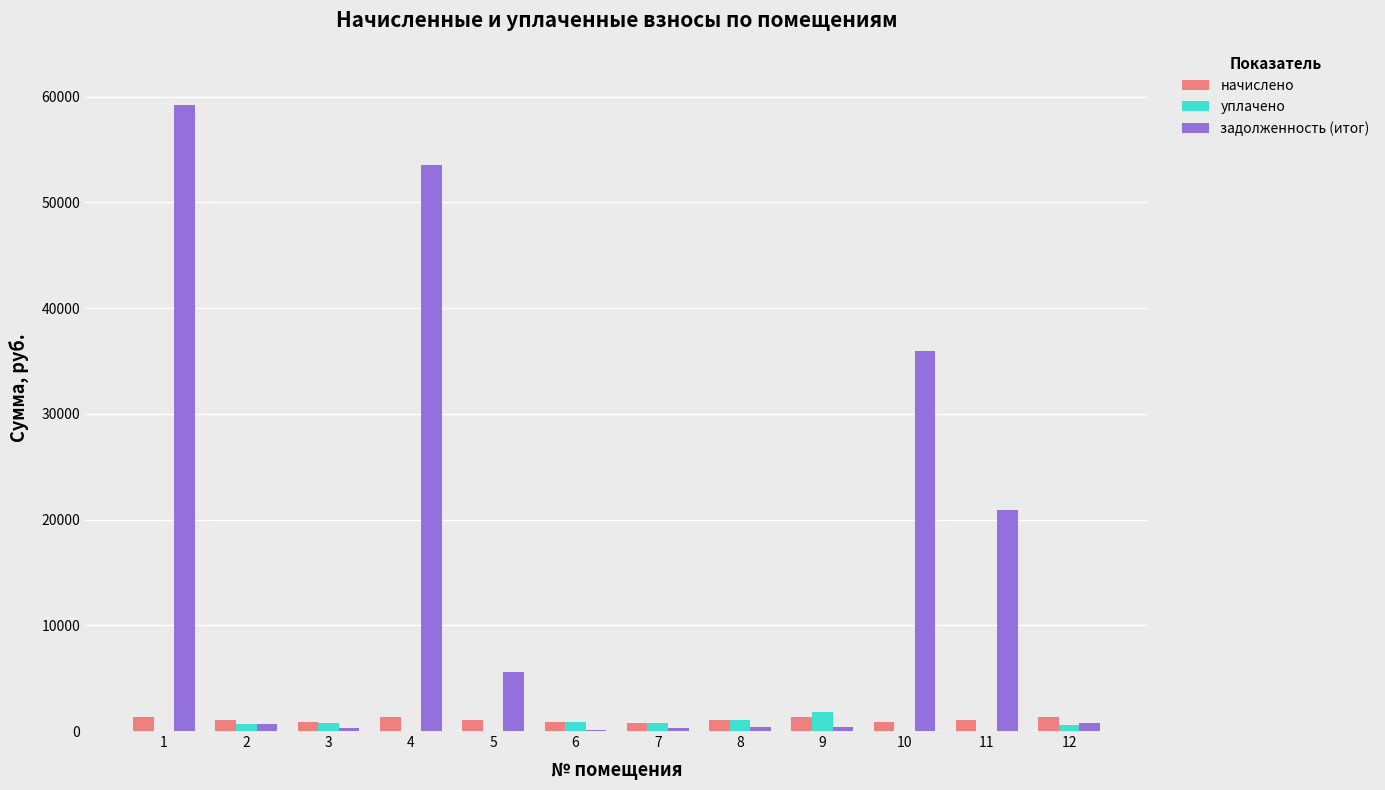

Which series changed the most between 2 and 4?

задолженность (итог)